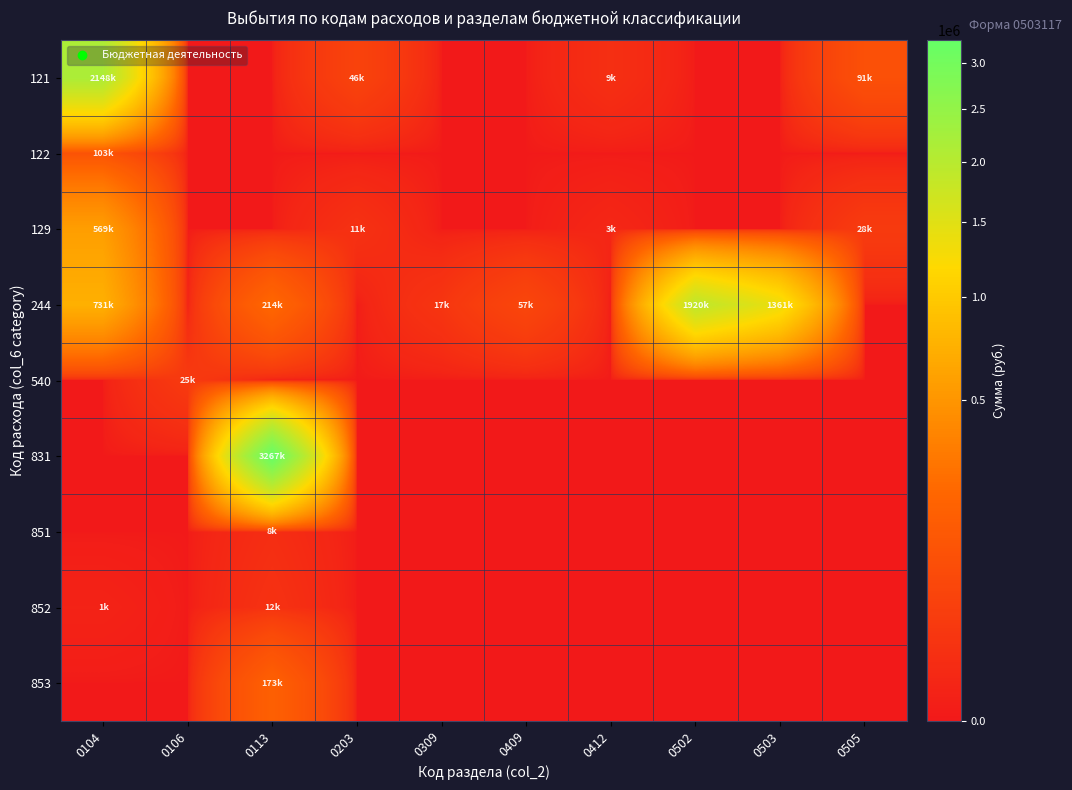

Reading left to right, transcribe all the data shown in this chart.

121: 0104=2148257.6	0106=0.0	0113=0.0	0203=46395.6	0309=0.0	0409=0.0	0412=9200.0	0502=0.0	0503=0.0	0505=91207.0
122: 0104=103457.4	0106=0.0	0113=0.0	0203=0.0	0309=0.0	0409=0.0	0412=0.0	0502=0.0	0503=0.0	0505=0.0
129: 0104=568522.2	0106=0.0	0113=0.0	0203=11479.7	0309=0.0	0409=0.0	0412=2710.9	0502=0.0	0503=0.0	0505=27545.0
244: 0104=731452.7	0106=0.0	0113=213500.4	0203=0.0	0309=16900.0	0409=56696.8	0412=0.0	0502=1920294.6	0503=1360555.1	0505=0.0
540: 0104=0.0	0106=24650.0	0113=0.0	0203=0.0	0309=0.0	0409=0.0	0412=0.0	0502=0.0	0503=0.0	0505=0.0
831: 0104=0.0	0106=0.0	0113=3267218.1	0203=0.0	0309=0.0	0409=0.0	0412=0.0	0502=0.0	0503=0.0	0505=0.0
851: 0104=0.0	0106=0.0	0113=7852.0	0203=0.0	0309=0.0	0409=0.0	0412=0.0	0502=0.0	0503=0.0	0505=0.0
852: 0104=1274.0	0106=0.0	0113=12049.0	0203=0.0	0309=0.0	0409=0.0	0412=0.0	0502=0.0	0503=0.0	0505=0.0
853: 0104=0.0	0106=0.0	0113=173355.0	0203=0.0	0309=0.0	0409=0.0	0412=0.0	0502=0.0	0503=0.0	0505=0.0